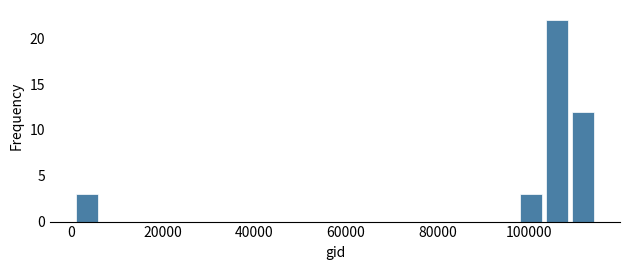

Around what value on the x-axis is the tallest bar? Give the approximate position of its centre, as read against the axis.

106000